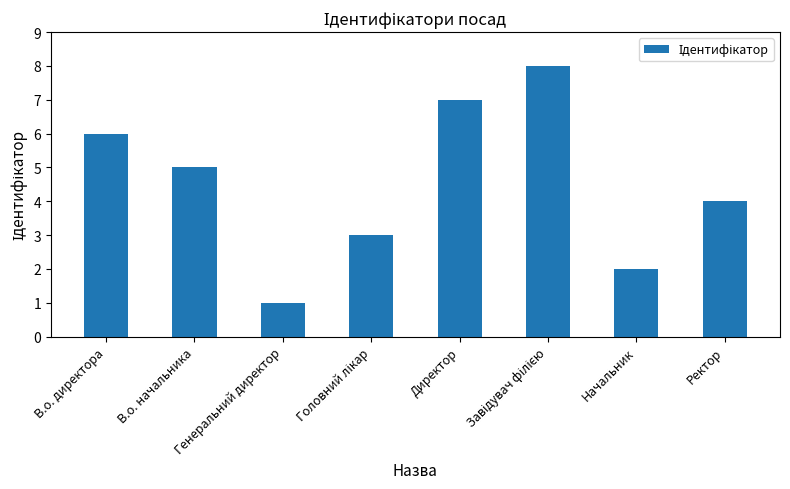

What position from the left is В.о. директора?

1